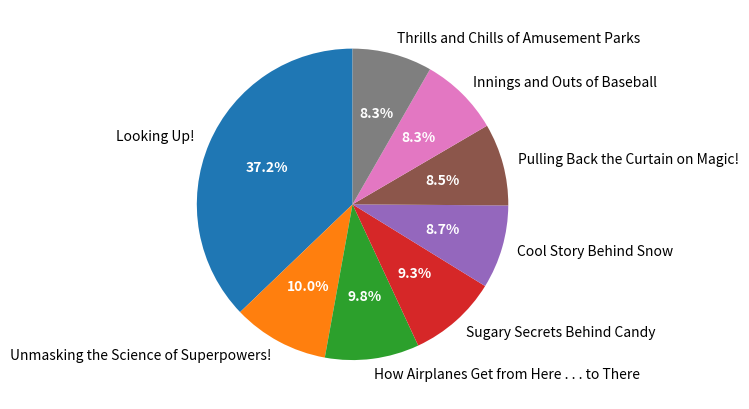

Do Pulling Back the Curtain on Magic! and Cool Story Behind Snow together represent more than half of the pie?

No